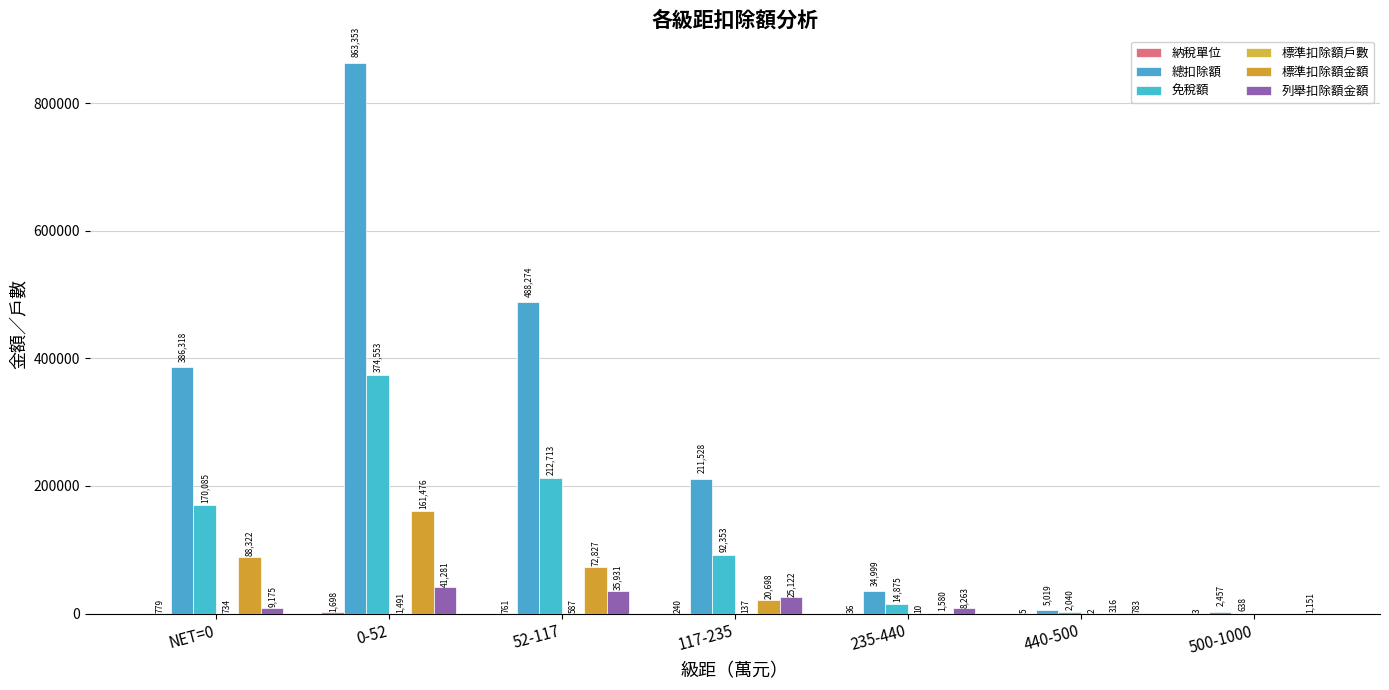

How many distinct data groups are displayed?

6